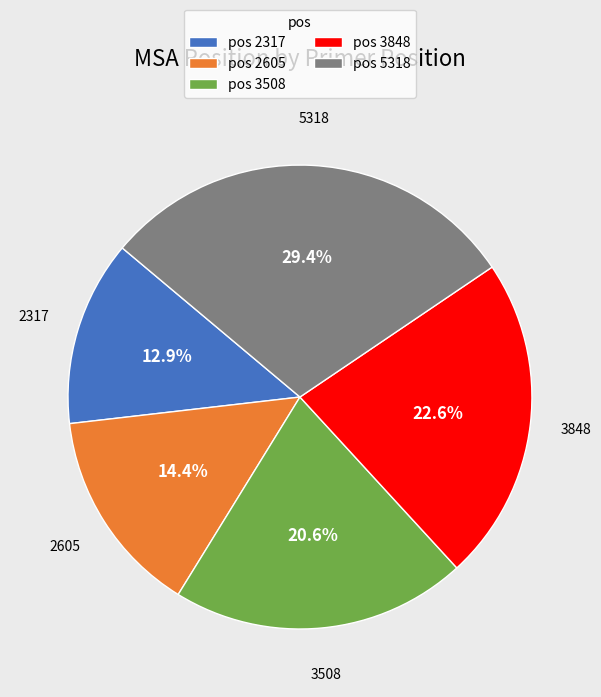

How many segments does this pie chart have?

5